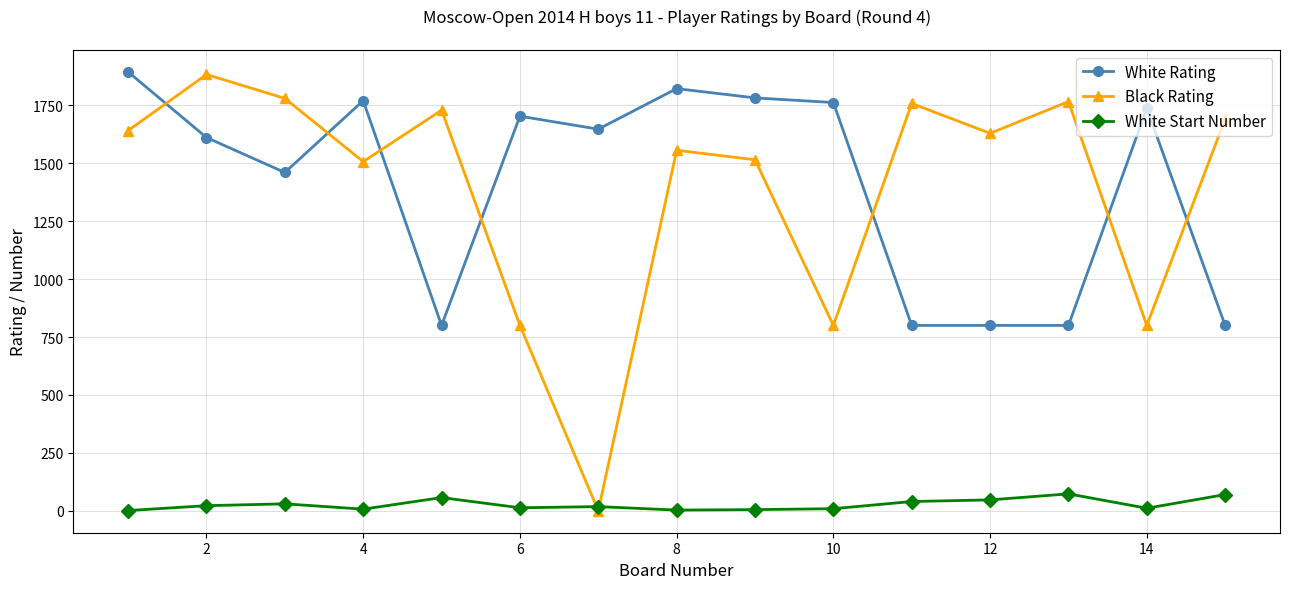

Which series has the largest range (max minus min)?

Black Rating